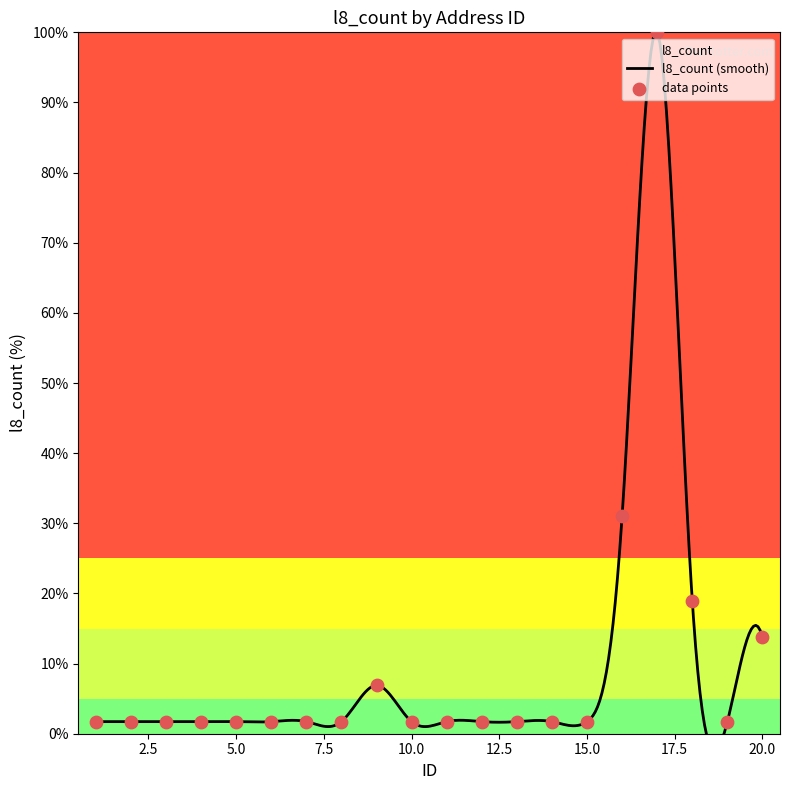

What is the ratio of the value at 19 to the value at 8?

1.0